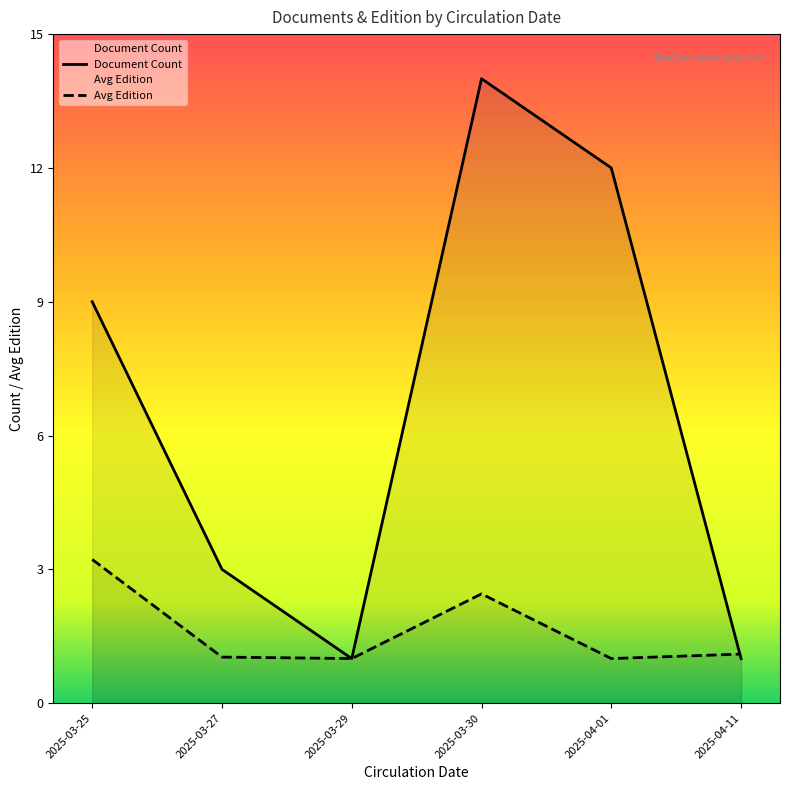

At which category does the chart reach its peak across all series?

2025-03-30